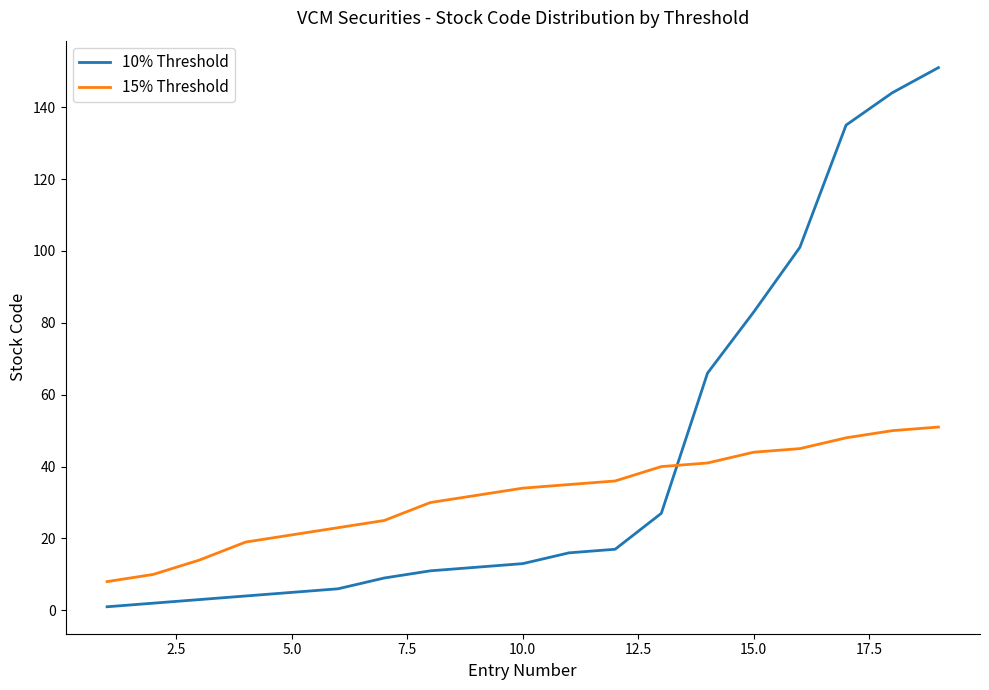

Which series has the largest range (max minus min)?

10% Threshold